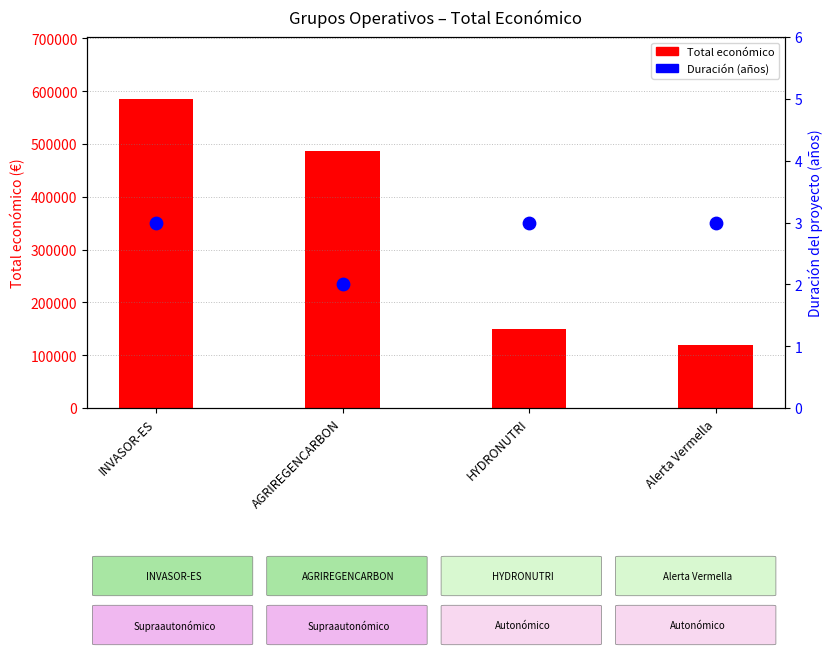

At which category is the sum across all series the highest?

INVASOR-ES